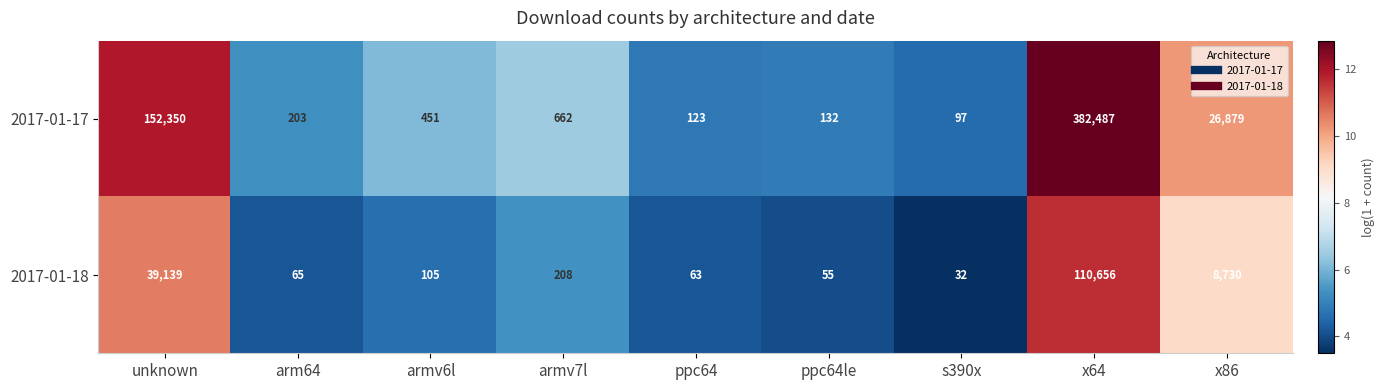

Is it true that 2017-01-17 equals 203 at arm64?

True